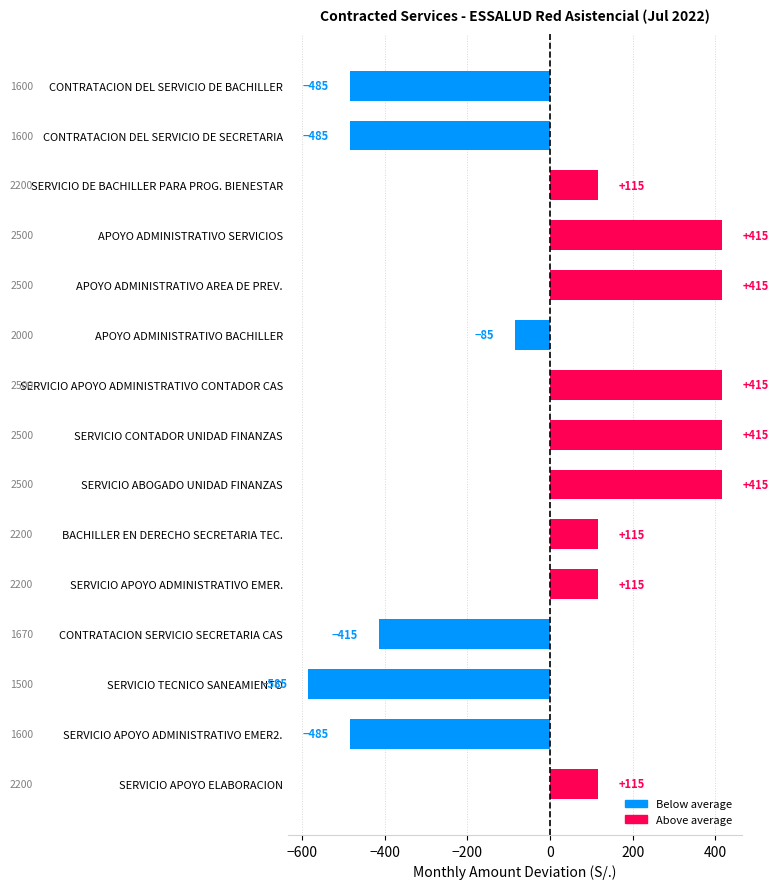

What is the difference between the maximum and minimum values?

1000.0